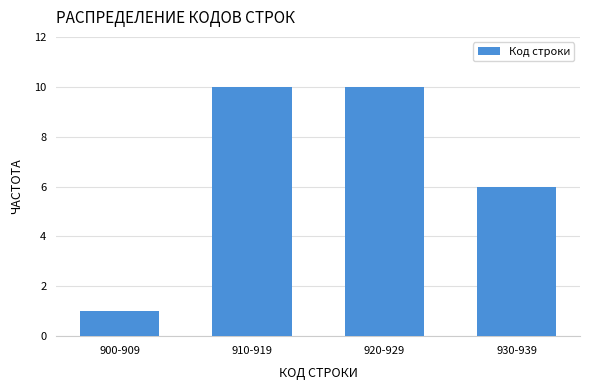

Reading left to right, what are all the values shown in this chart?

900-909=1	910-919=10	920-929=10	930-939=6